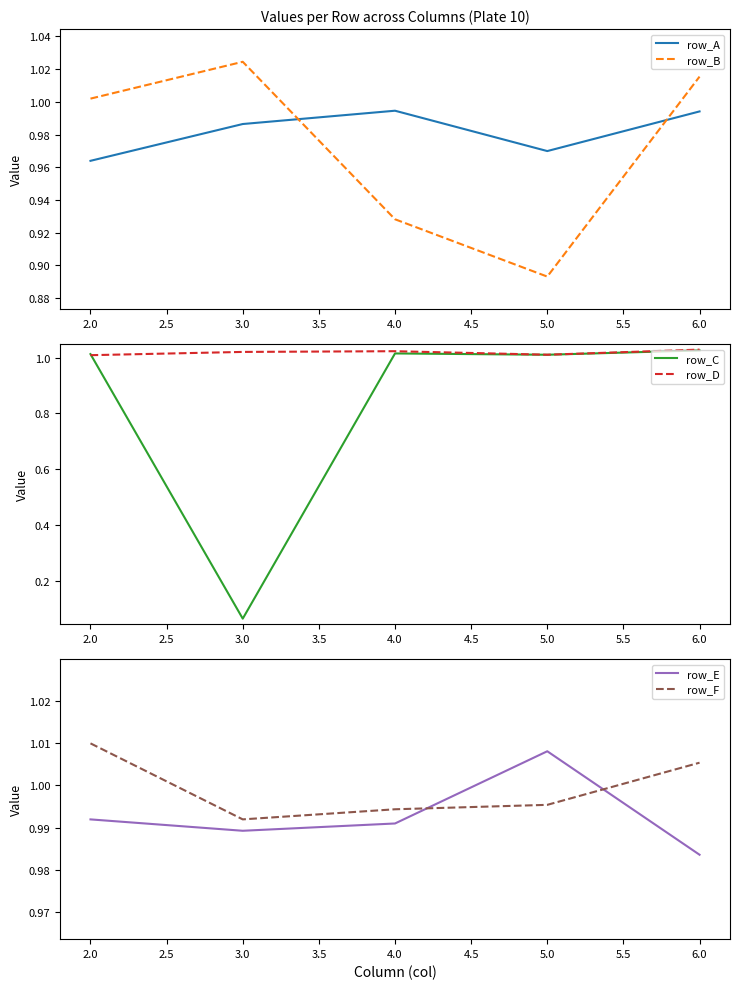

Reading right to left, what are all the values shown in this chart?

row_A: 1.0	1.0	1.0	1.0	1.0
row_B: 1.0	0.9	0.9	1.0	1.0
row_C: 1.0	1.0	1.0	0.1	1.0
row_D: 1.0	1.0	1.0	1.0	1.0
row_E: 1.0	1.0	1.0	1.0	1.0
row_F: 1.0	1.0	1.0	1.0	1.0